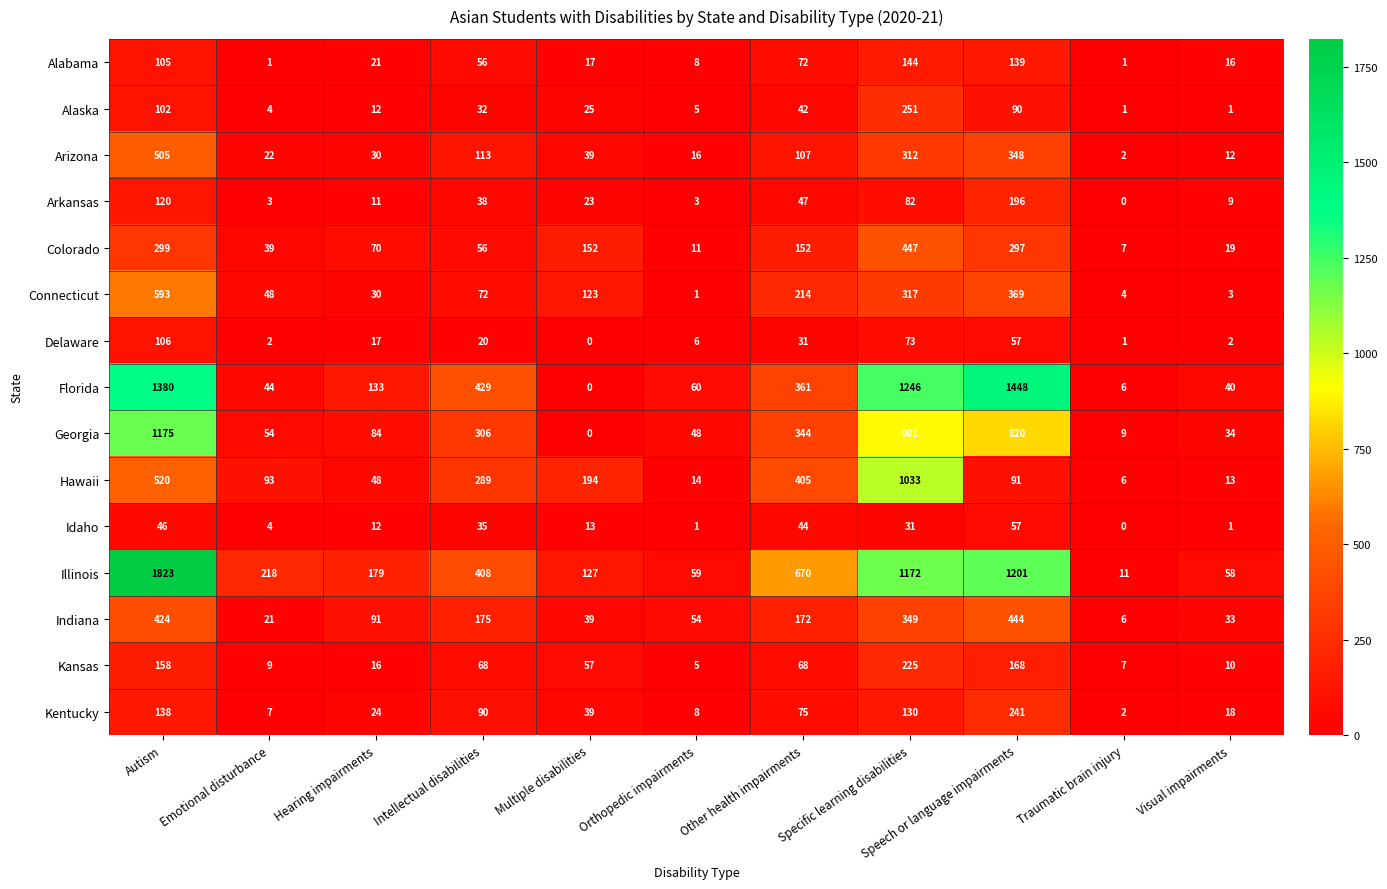

Which series changed the most between Autism and Traumatic brain injury?

Illinois